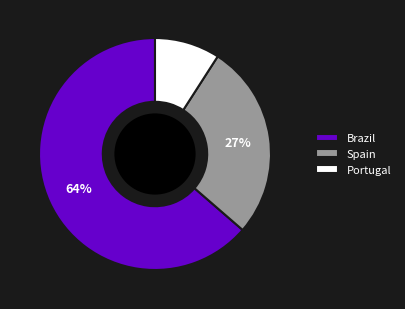

Rank the categories by value from highest to lowest.

Brazil, Spain, Portugal